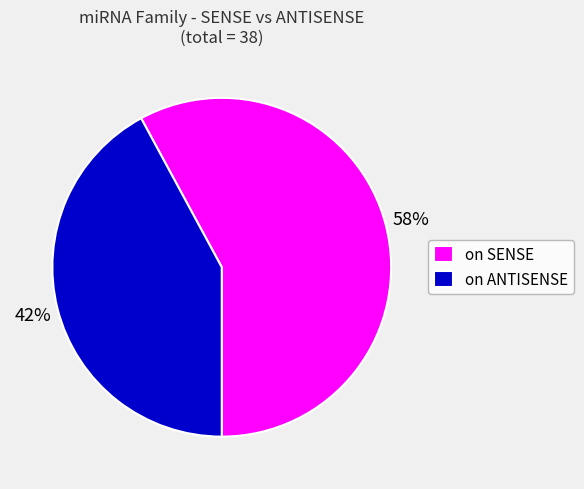

Which has a higher value, on SENSE or on ANTISENSE?

on SENSE